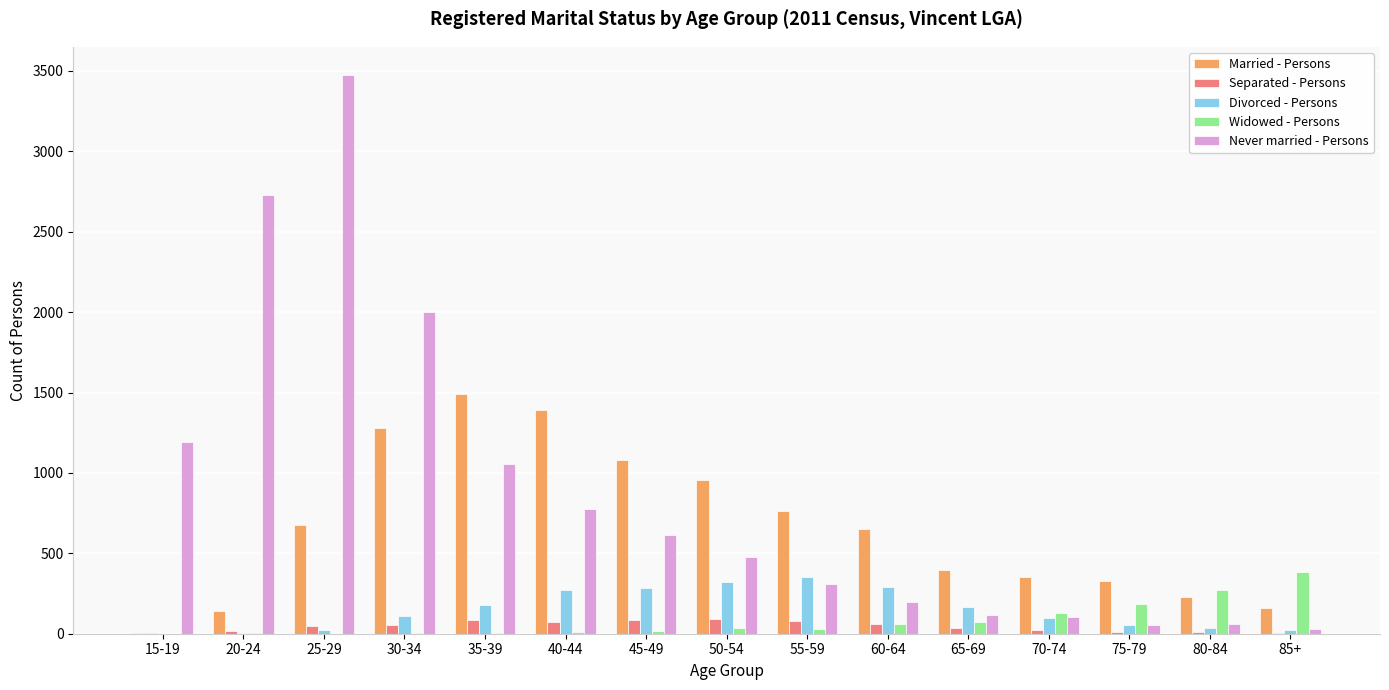

The Separated - Persons series shows 75 at 40-44. True or false?

True